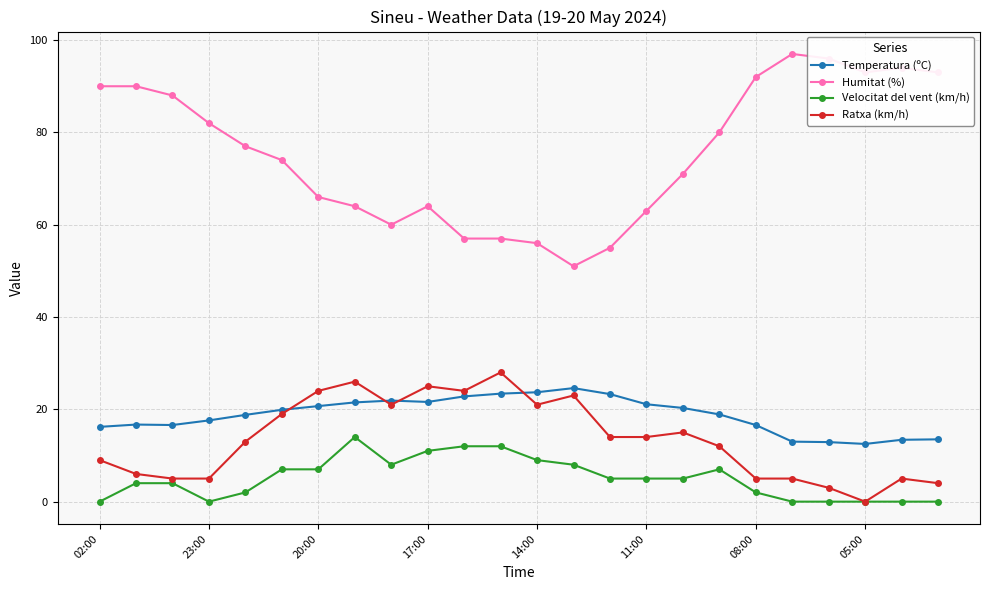

What is the value of the Humitat (%) point at the 3rd from the left?

88.0